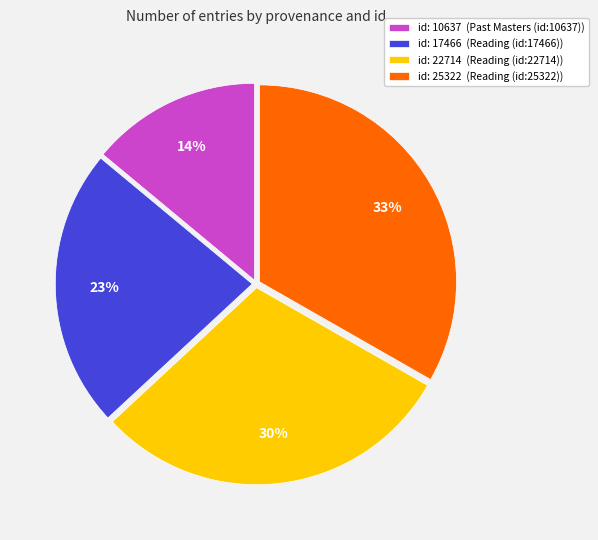

Is there any slice that represents more than half of the pie?

No